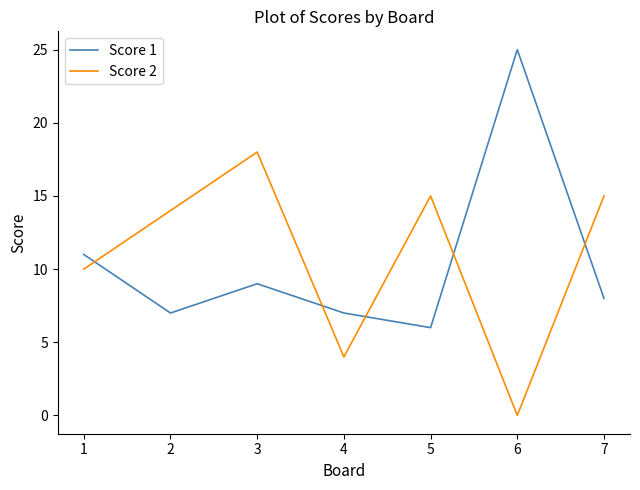

Reading right to left, list all the values displayed in this chart.

Score 1: 8	25	6	7	9	7	11
Score 2: 15	0	15	4	18	14	10